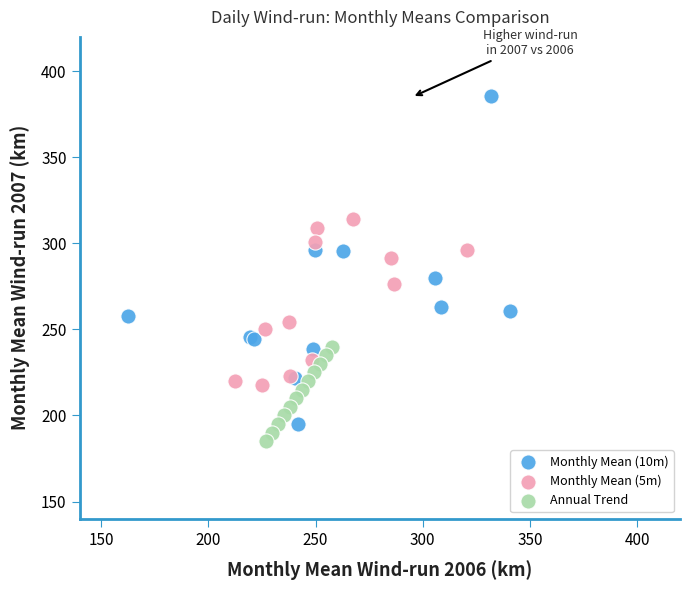

What are all the series names shown in the legend?

Monthly Mean (10m), Monthly Mean (5m), Annual Trend